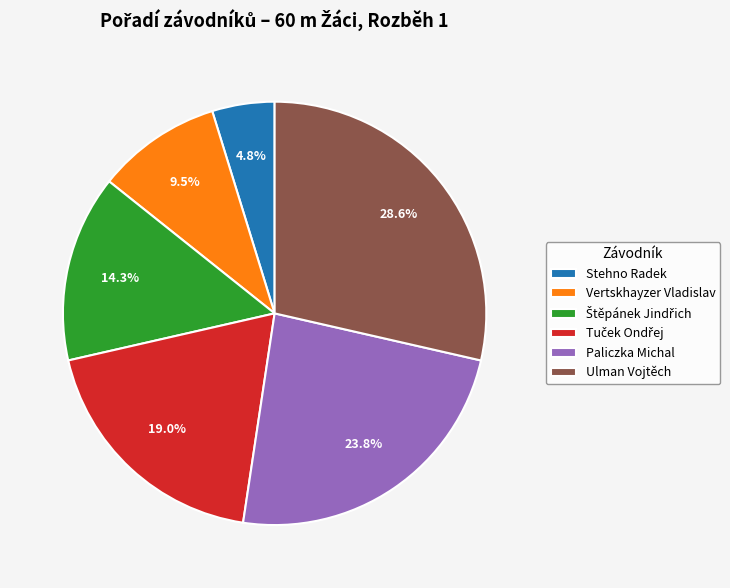

How much of the chart is everything except Vertskhayzer Vladislav?

90.5%